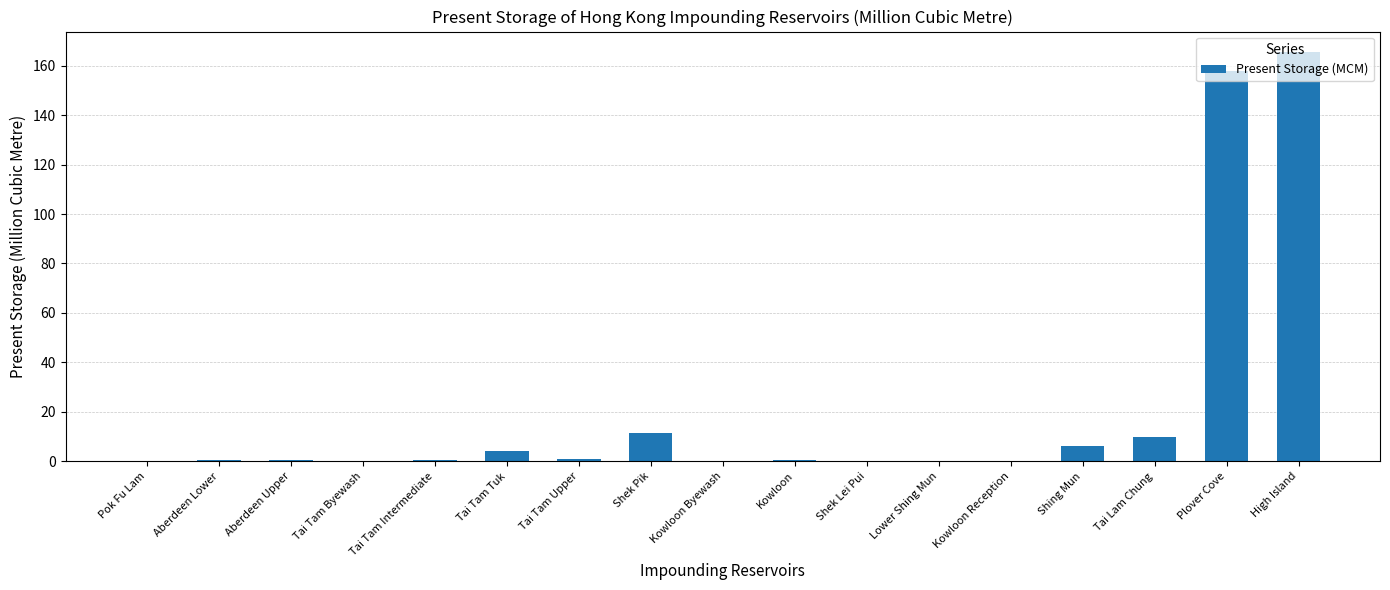

What is the maximum value shown in the chart?

165.5